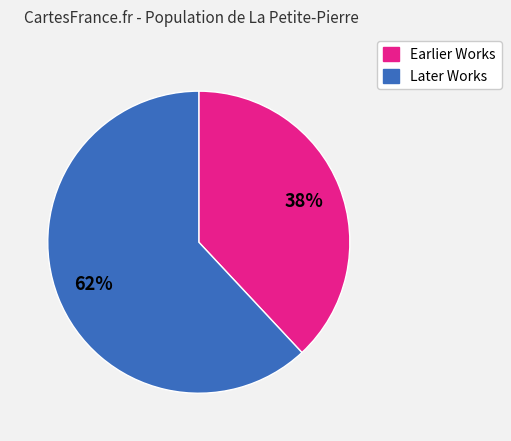

To the nearest percent, what is the average slice percentage?

50%